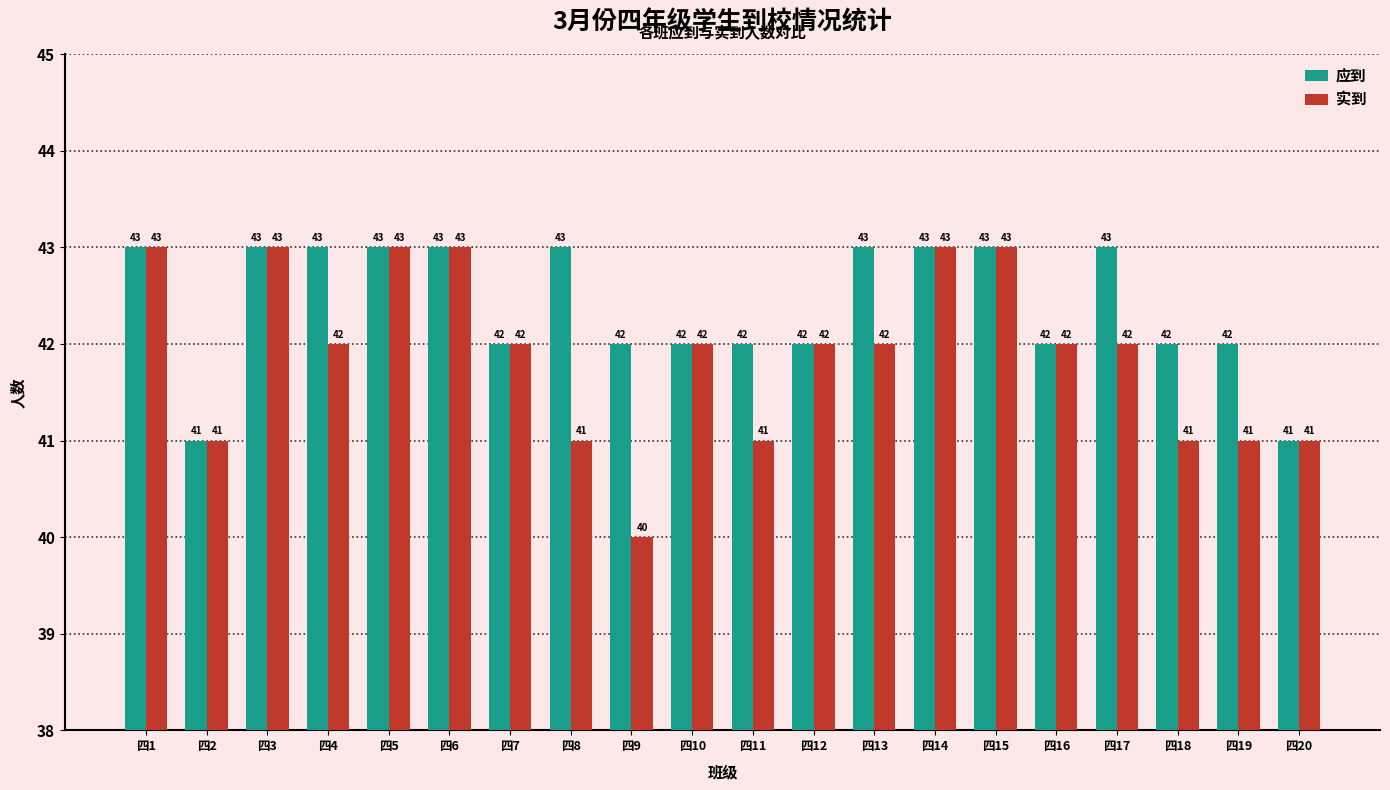

What is the average value of the 实到 series?

42